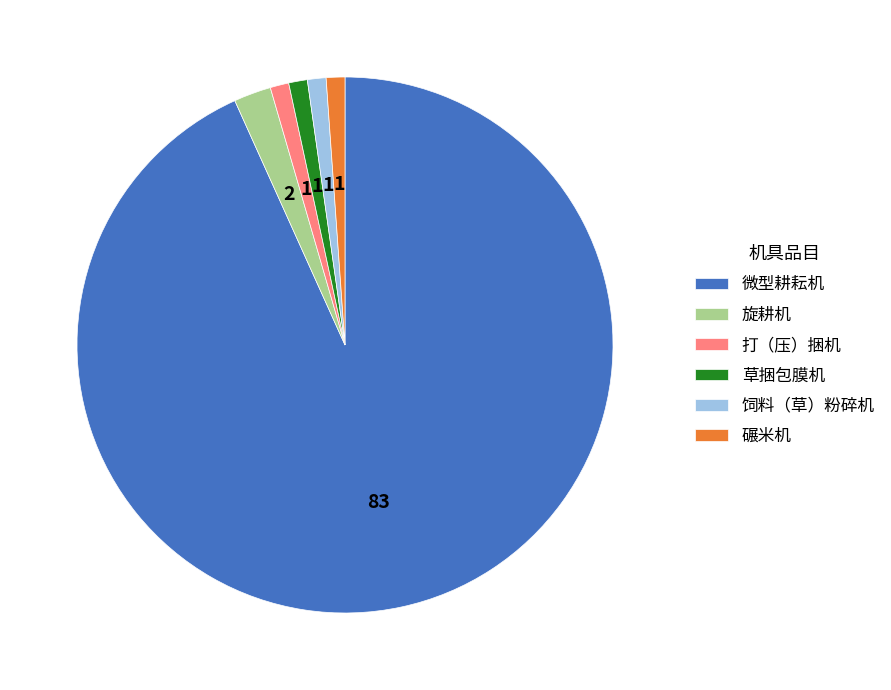

How many segments does this pie chart have?

6